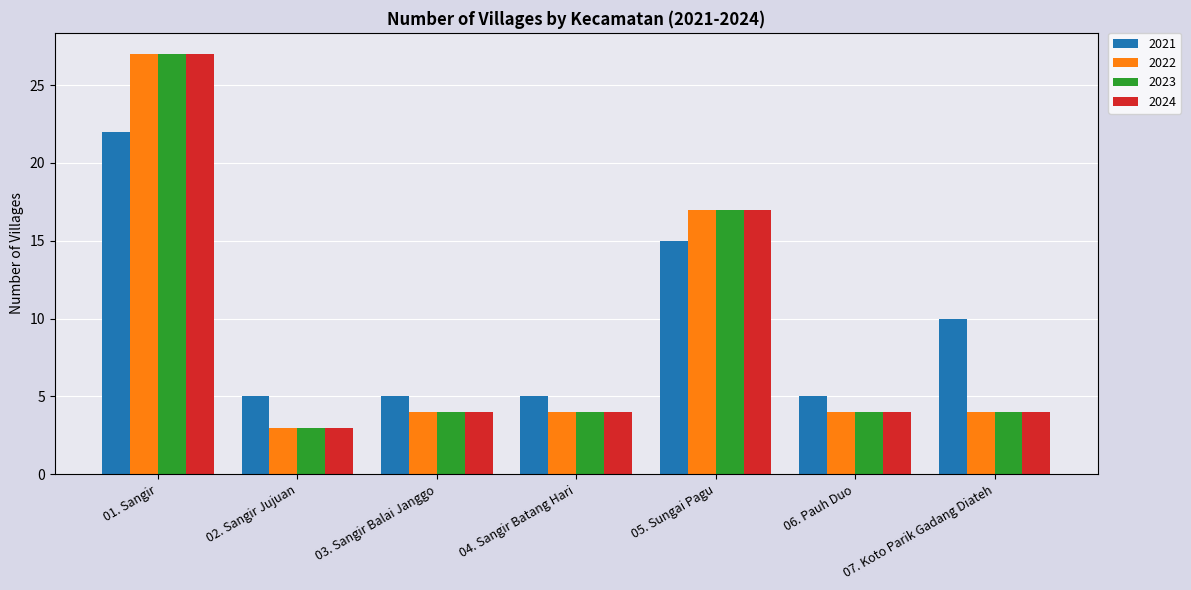

At how many categories does at least one series exceed 8?

3